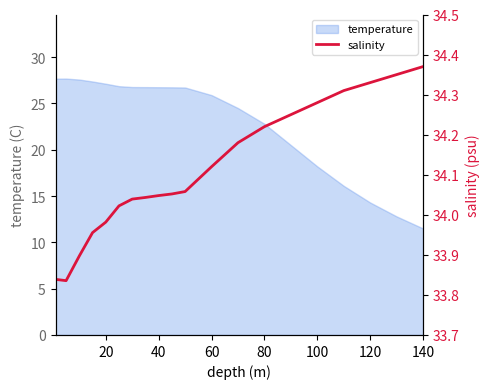

What is the highest value of the temperature series?

27.7